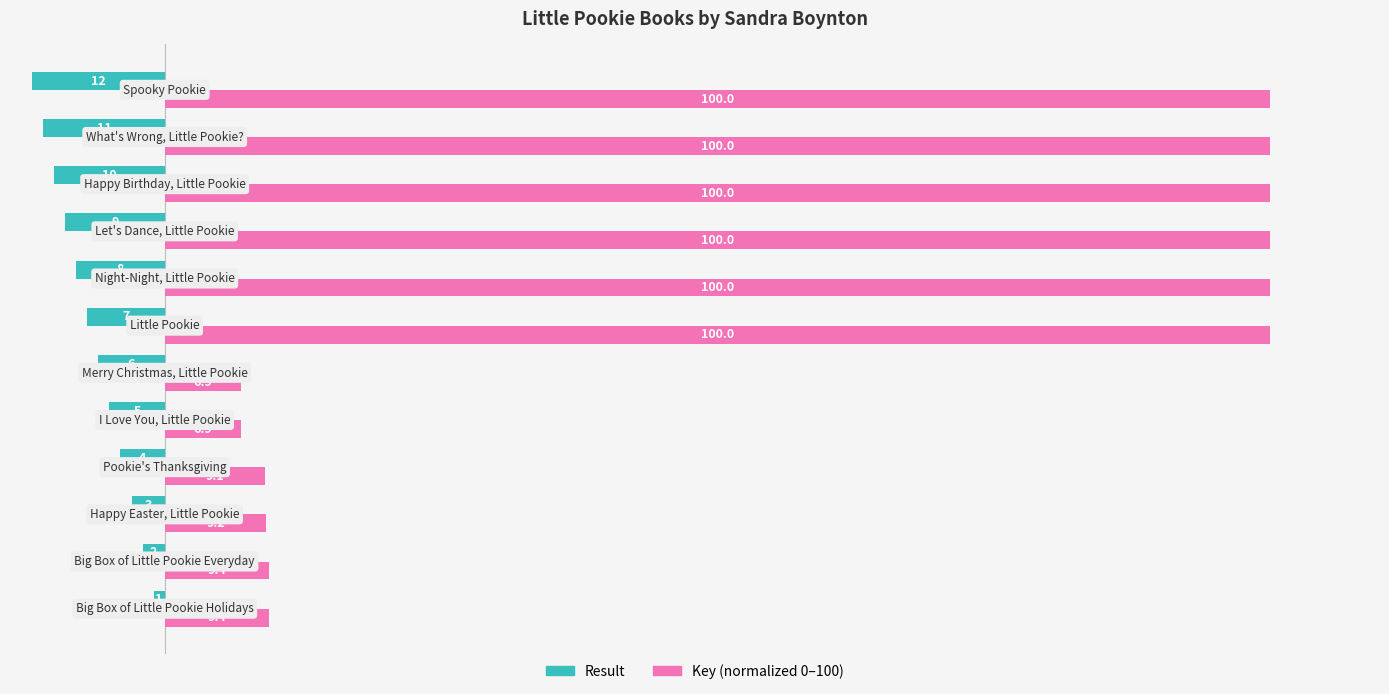

What is the greatest value displayed?

100.0